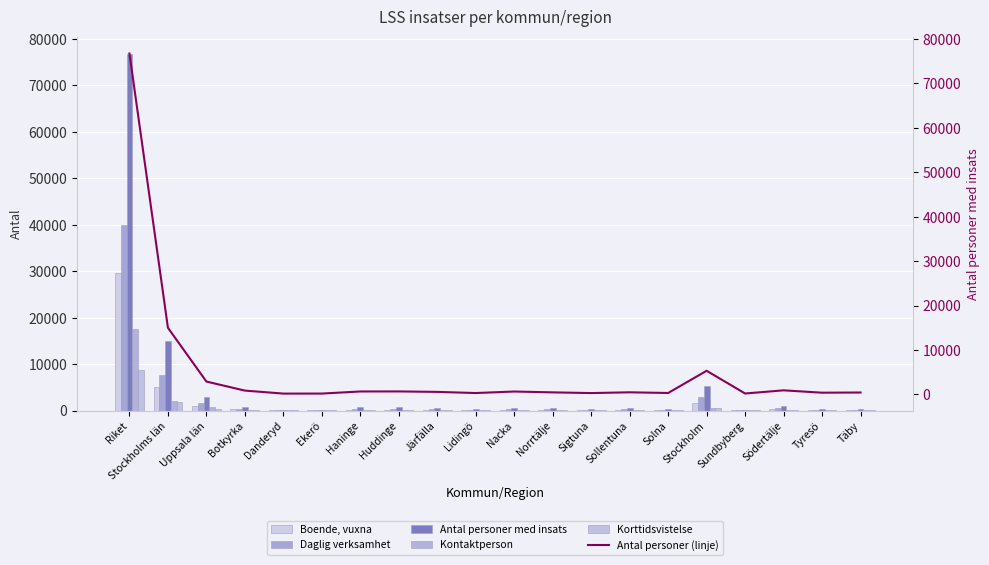

What is the difference between the maximum and second lowest values in the Antal personer med insats (linje) series?

76507